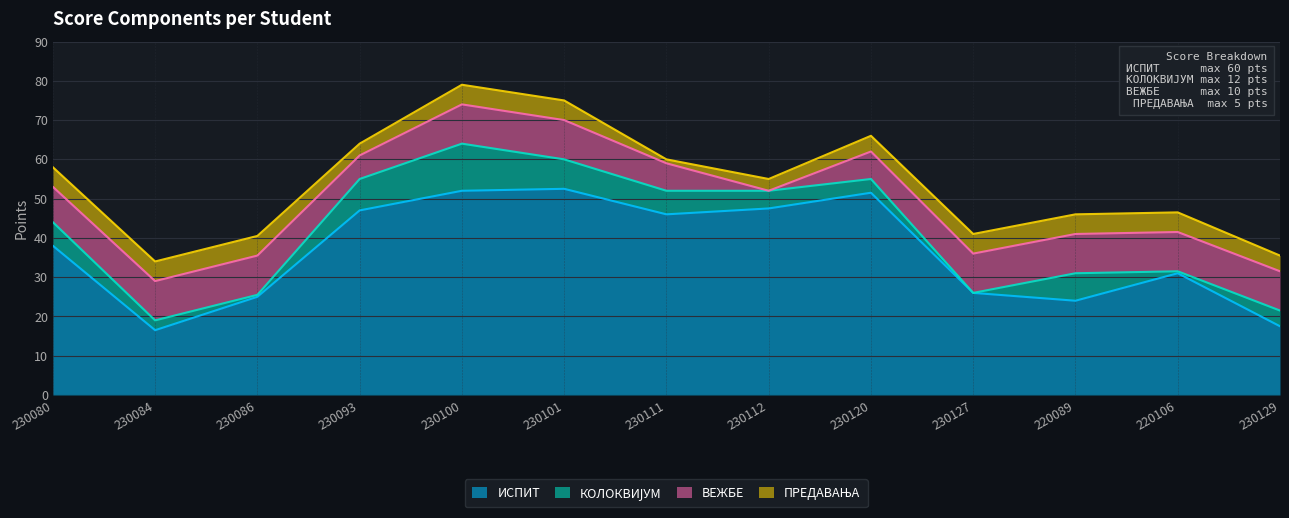

What is the difference between the КОЛОКВИЈУМ values at 220106 and 230111?

5.5